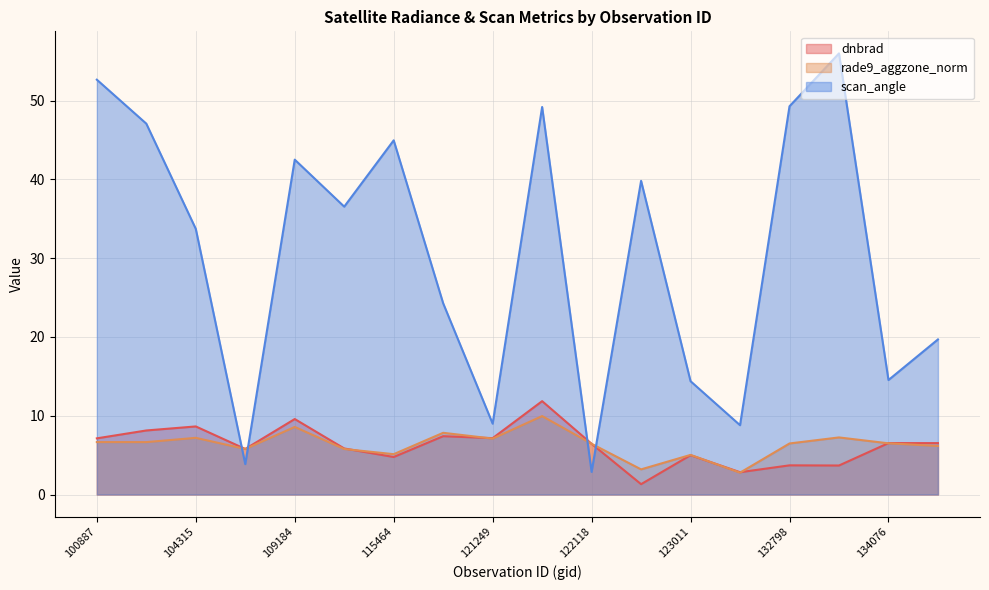

The rade9_aggzone_norm series shows 11.3 at 104315. True or false?

False